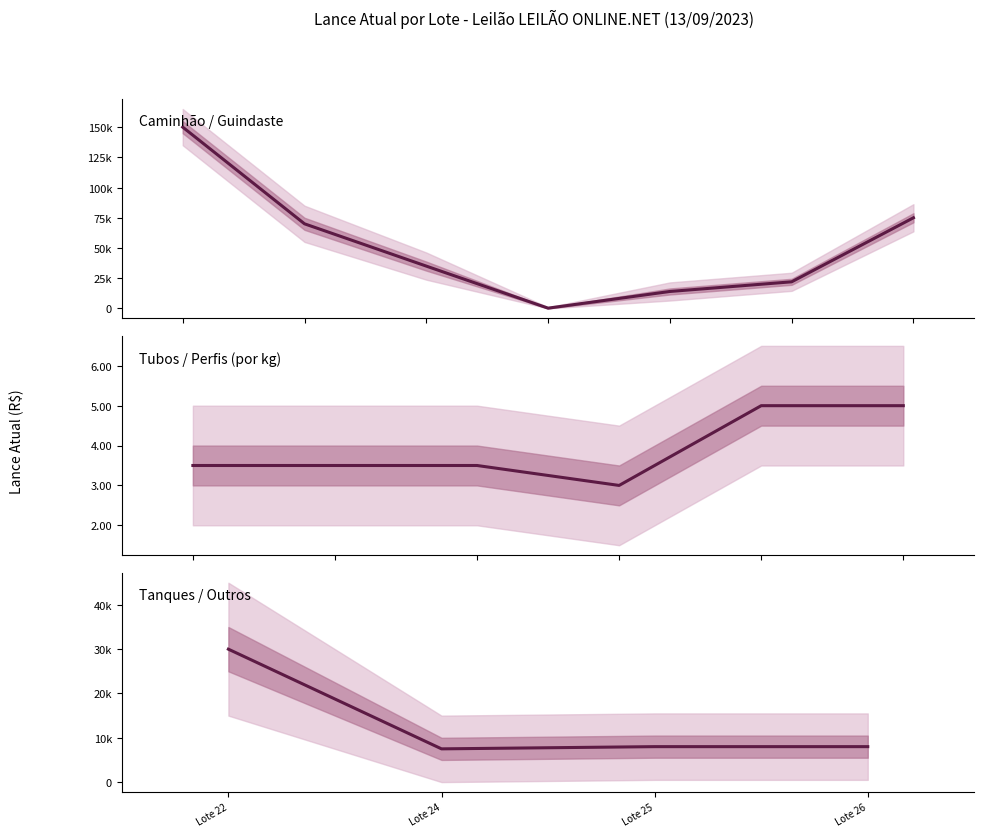

Is it true that Lance atual equals 35000.0 at 2?

True